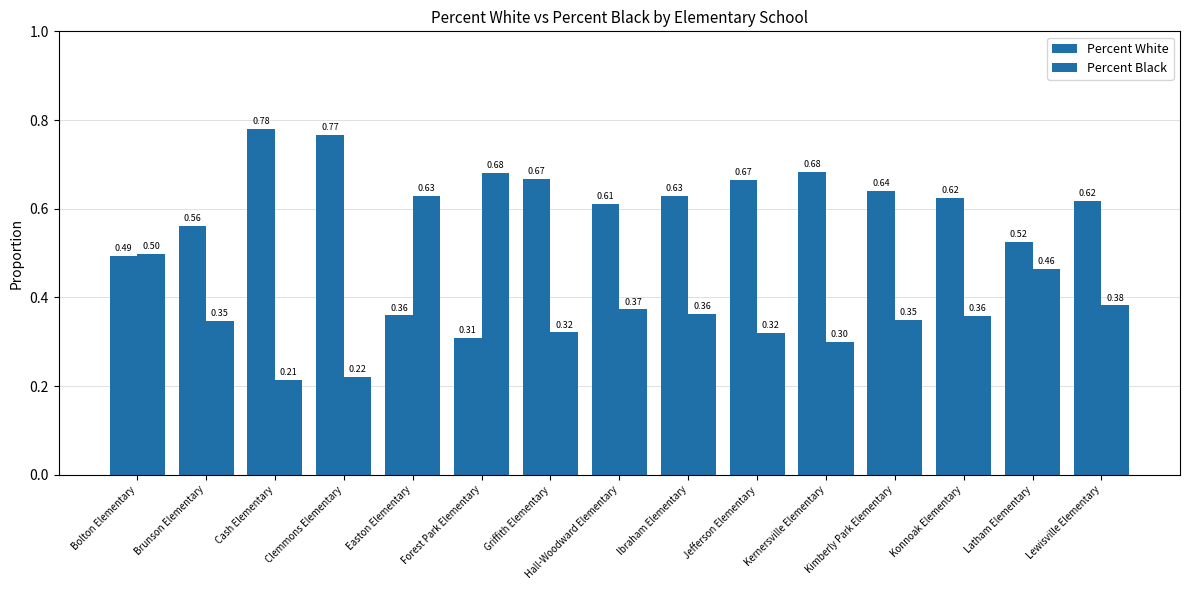

What is the total value across all series at Clemmons Elementary?

1.0